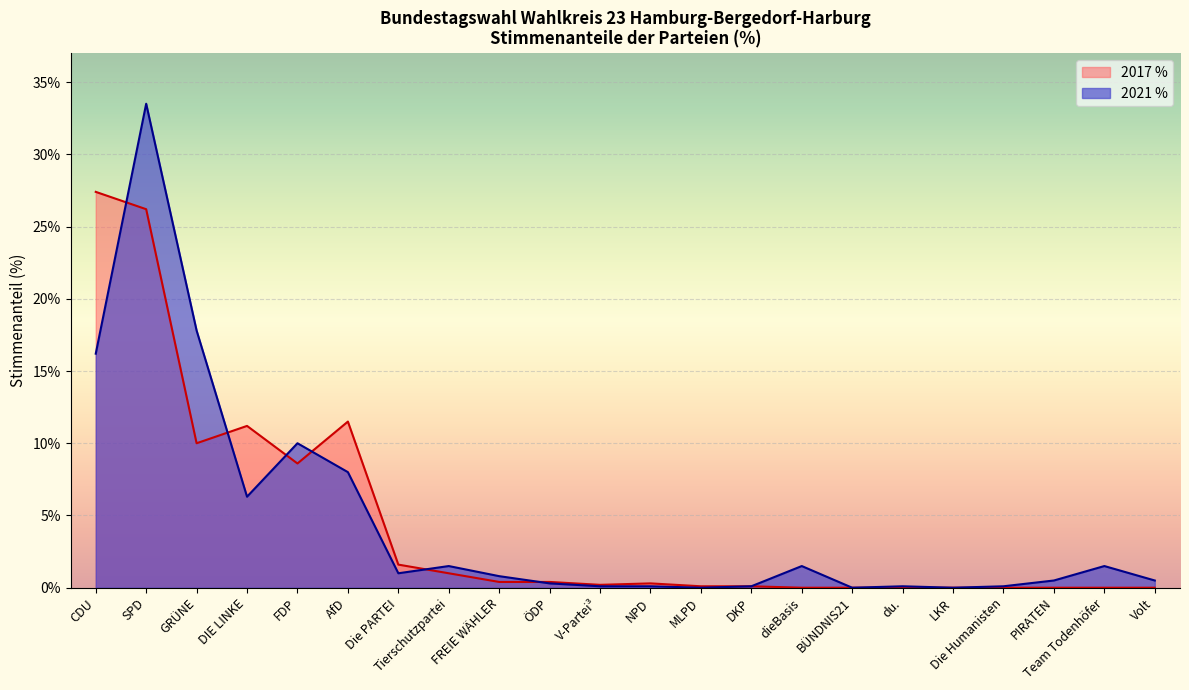

What is the label of the 22nd point from the left?

Volt